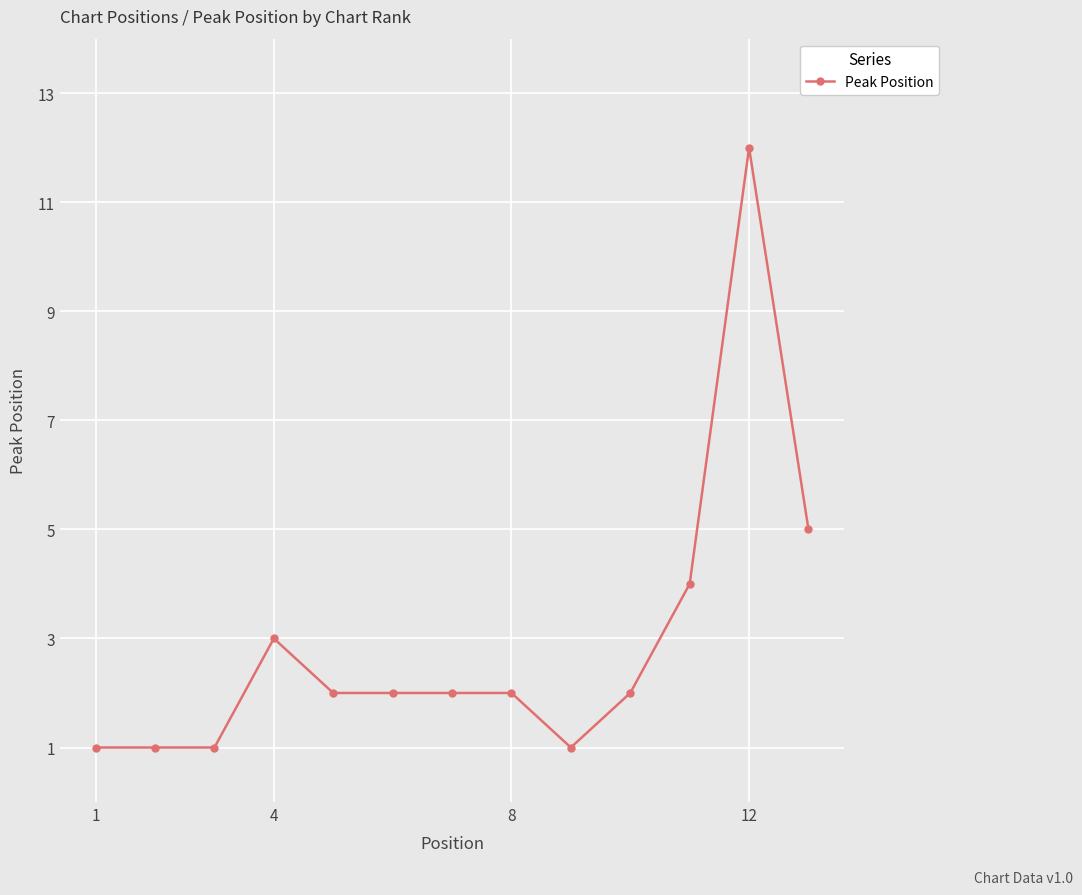

How many lines are shown in the chart?

1